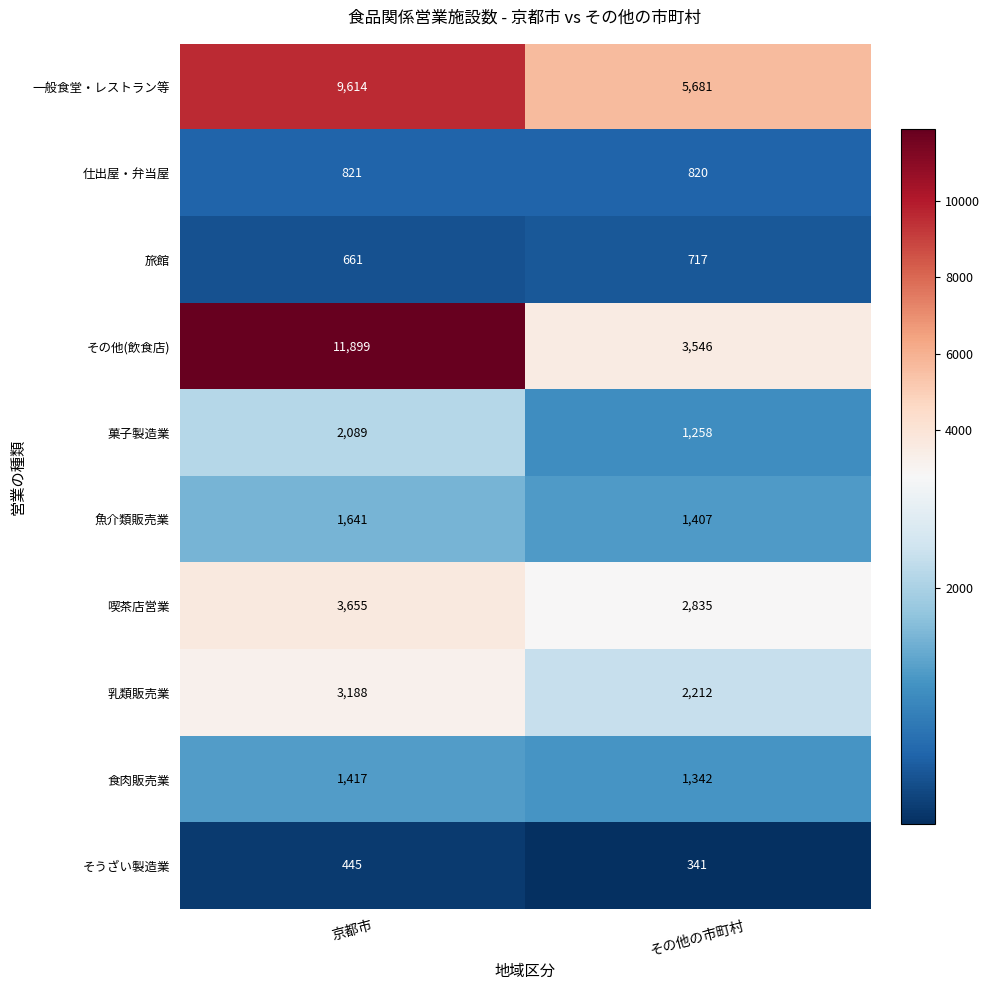

Reading right to left, transcribe all the data shown in this chart.

一般食堂・レストラン等: 5681	9614
仕出屋・弁当屋: 820	821
旅館: 717	661
その他(飲食店): 3546	11899
菓子製造業: 1258	2089
魚介類販売業: 1407	1641
喫茶店営業: 2835	3655
乳類販売業: 2212	3188
食肉販売業: 1342	1417
そうざい製造業: 341	445